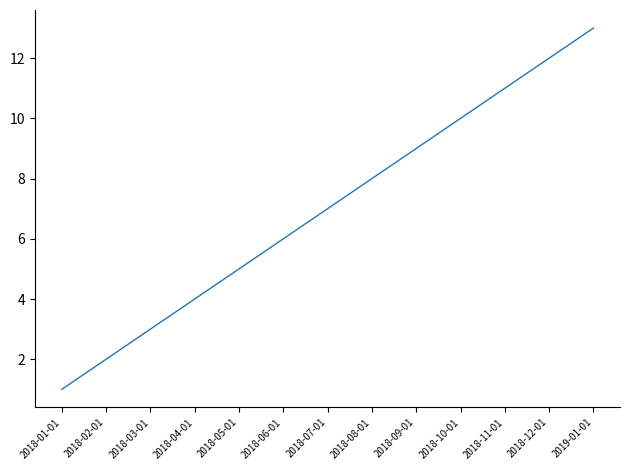

True or false: the data shows 11 at 2018-11-01.

True